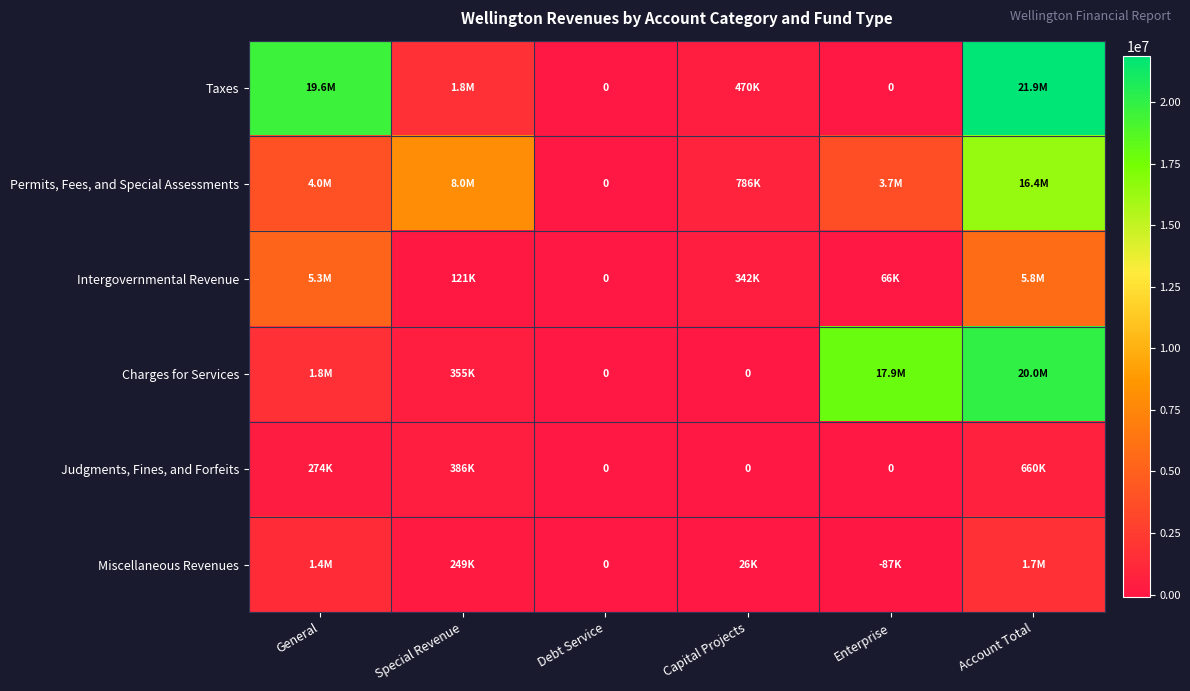

What is the smallest value displayed?

-87084